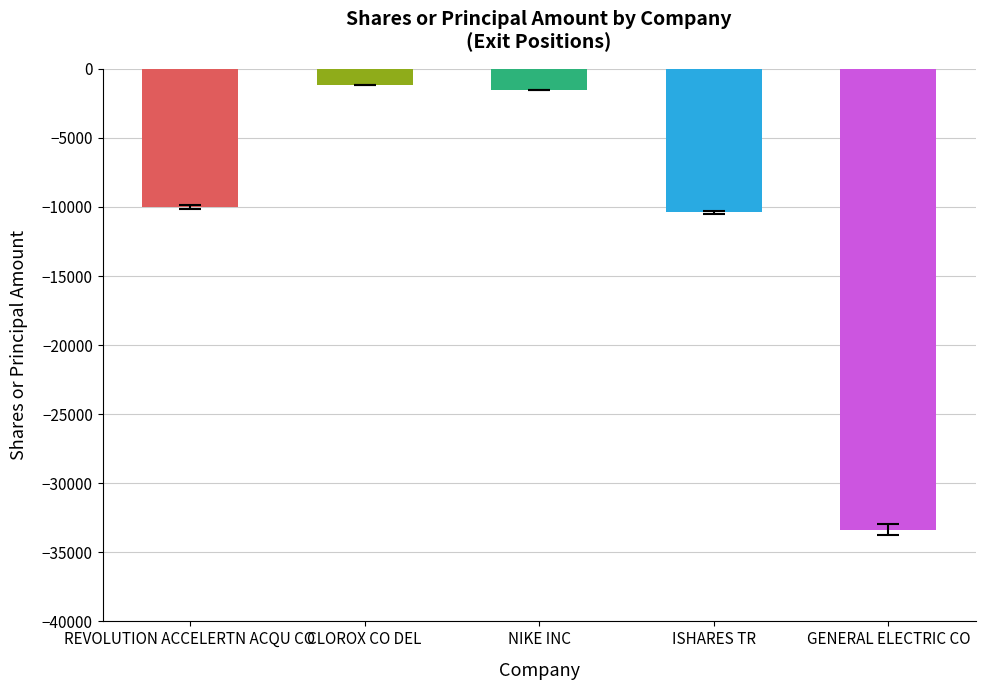

Where does the data first go above -10000?

CLOROX CO DEL